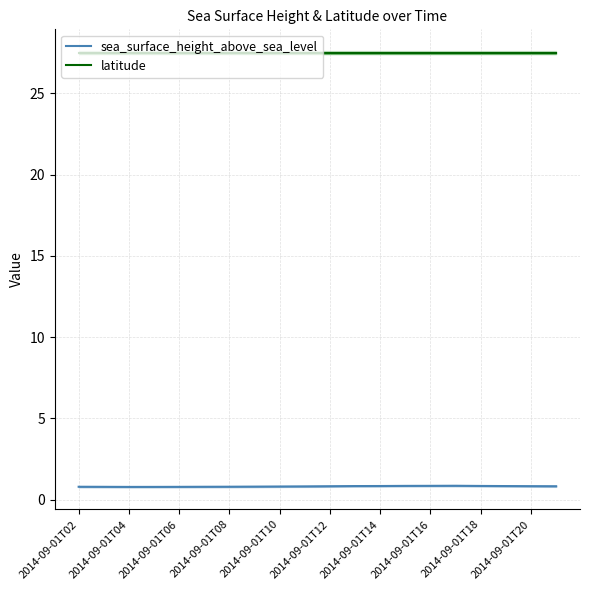

Which series has the widest spread of values?

sea_surface_height_above_sea_level